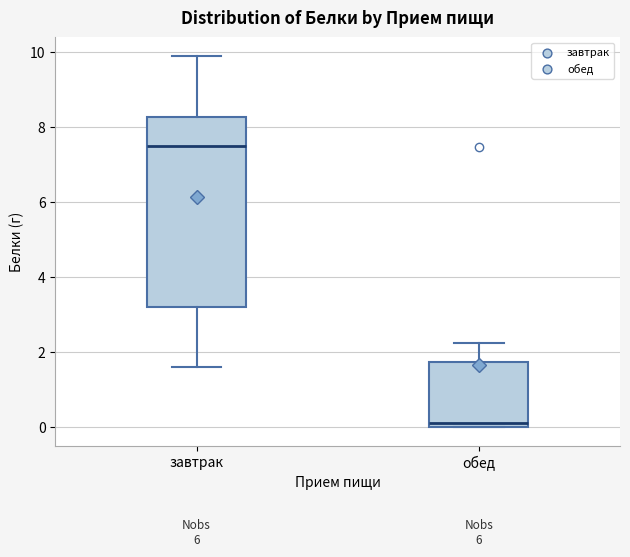

Reading left to right, transcribe this box plot: for each box, give where its median line is, the range the box spans, and where its two whiskers end, as read against the y-axis. The values are not printed on the chart, so give them approximately, as read against the axis.

завтрак: median 7.6, box 3.2 to 8.2, whiskers 1.6 to 10.0
обед: median 0.2, box 0.0 to 1.8, whiskers 0.0 to 2.2